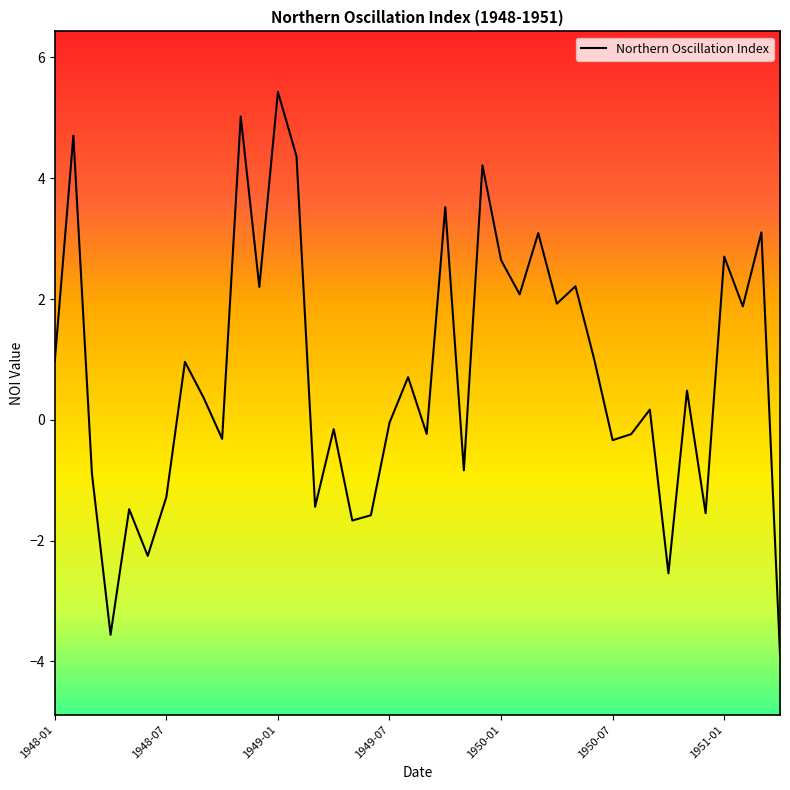

How many series are shown in this chart?

1